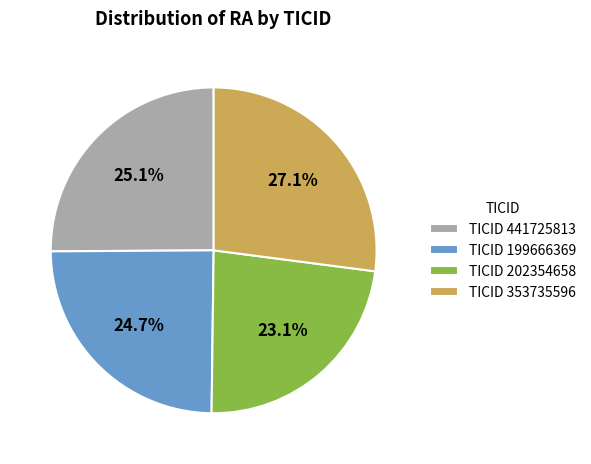

Approximately how many times larger is the value at TICID 353735596 compared to TICID 199666369?

1.1